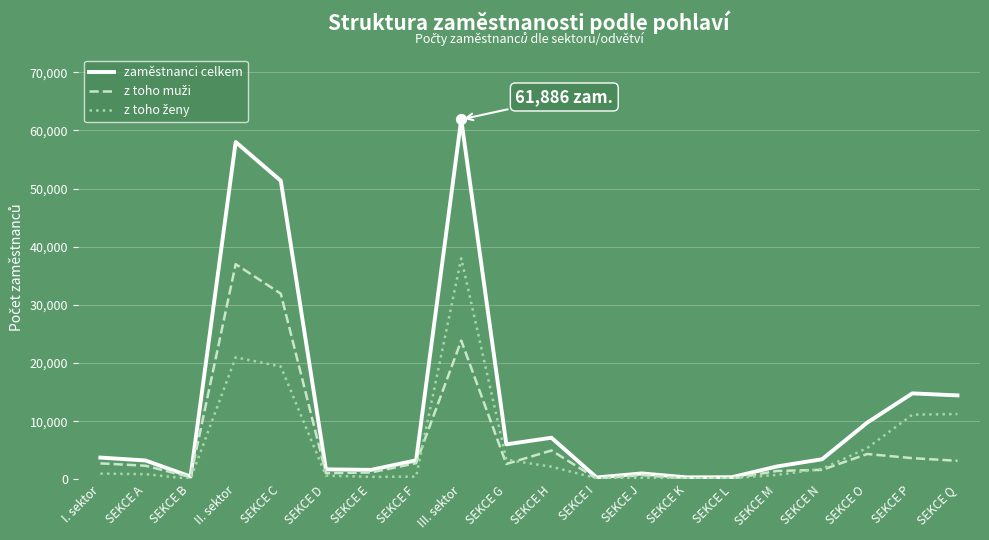

What is the total value across all series at SEKCE M?

4468